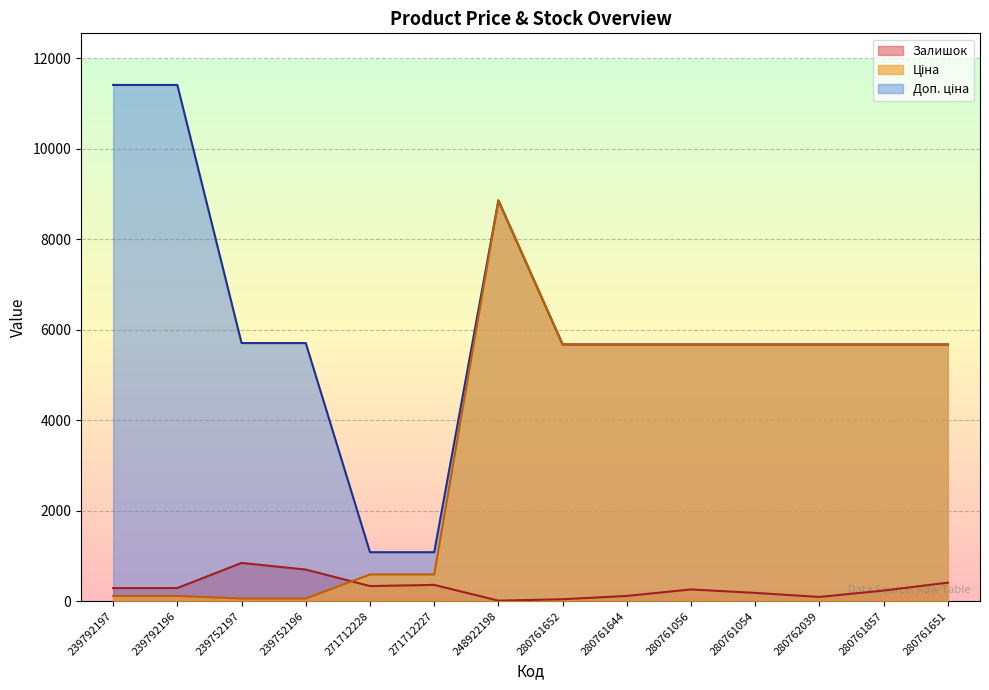

In Залишок, how many points are lower than both neighbors (excluding endpoints)?

3